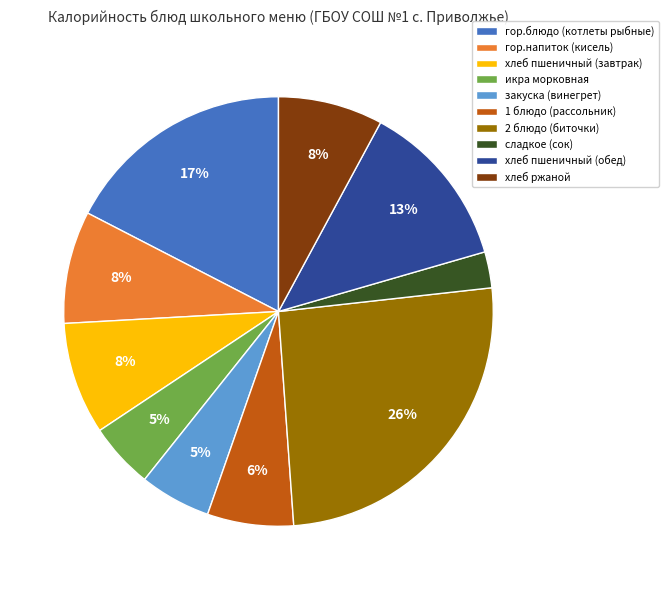

True or false: хлеб пшеничный (завтрак) accounts for 8% of the total.

True